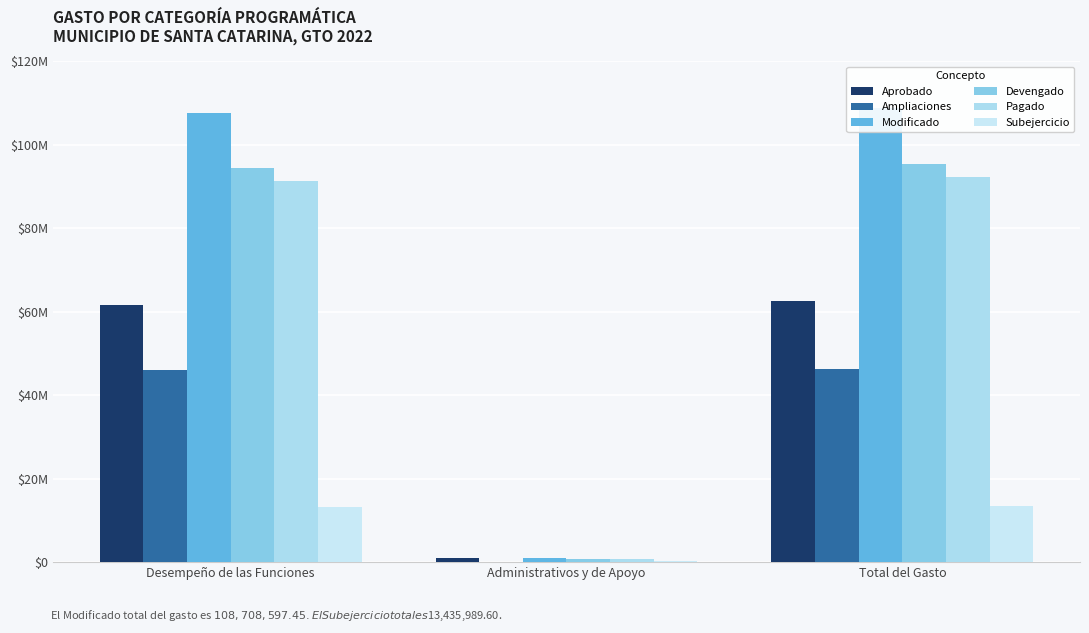

What is the minimum value shown in the chart?

101056.9